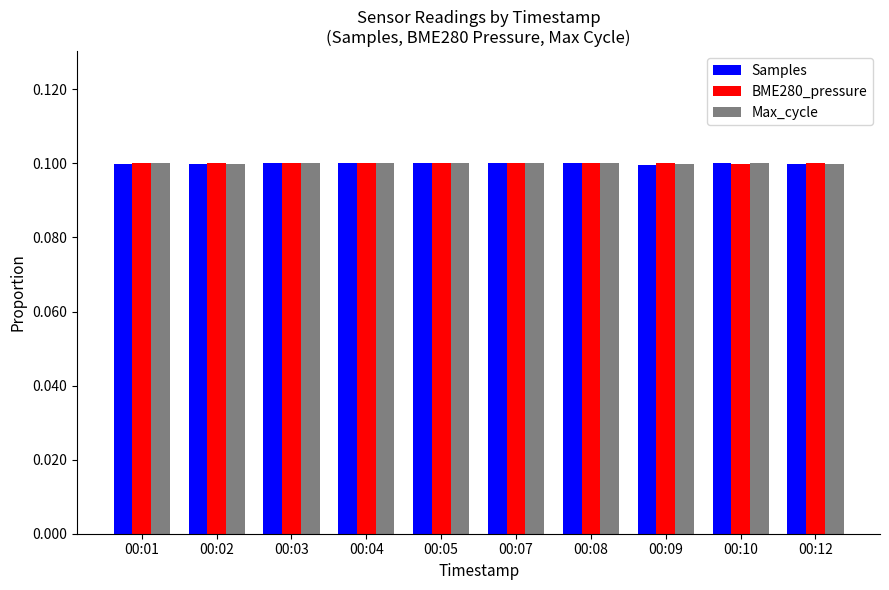

Reading right to left, what are all the values shown in this chart?

Samples: 0.1	0.1	0.1	0.1	0.1	0.1	0.1	0.1	0.1	0.1
BME280_pressure: 0.1	0.1	0.1	0.1	0.1	0.1	0.1	0.1	0.1	0.1
Max_cycle: 0.1	0.1	0.1	0.1	0.1	0.1	0.1	0.1	0.1	0.1